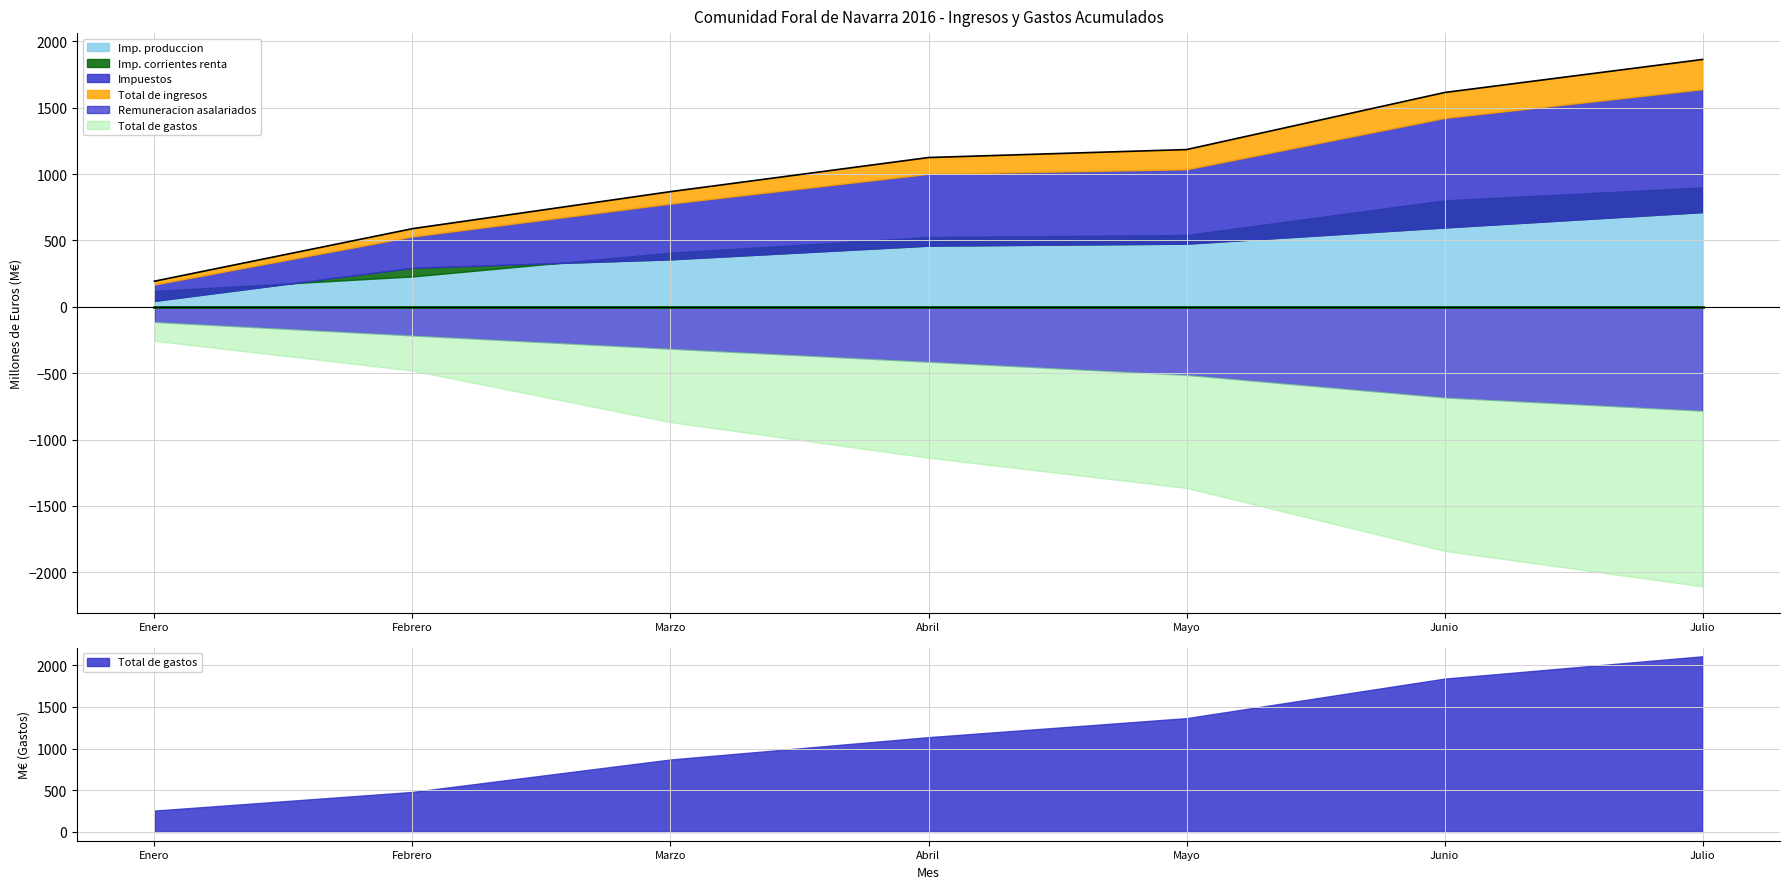

What are all the series names shown in the legend?

Total de ingresos, Impuestos, Imp. produccion, Imp. corrientes renta, Total de gastos, Remuneracion asalariados